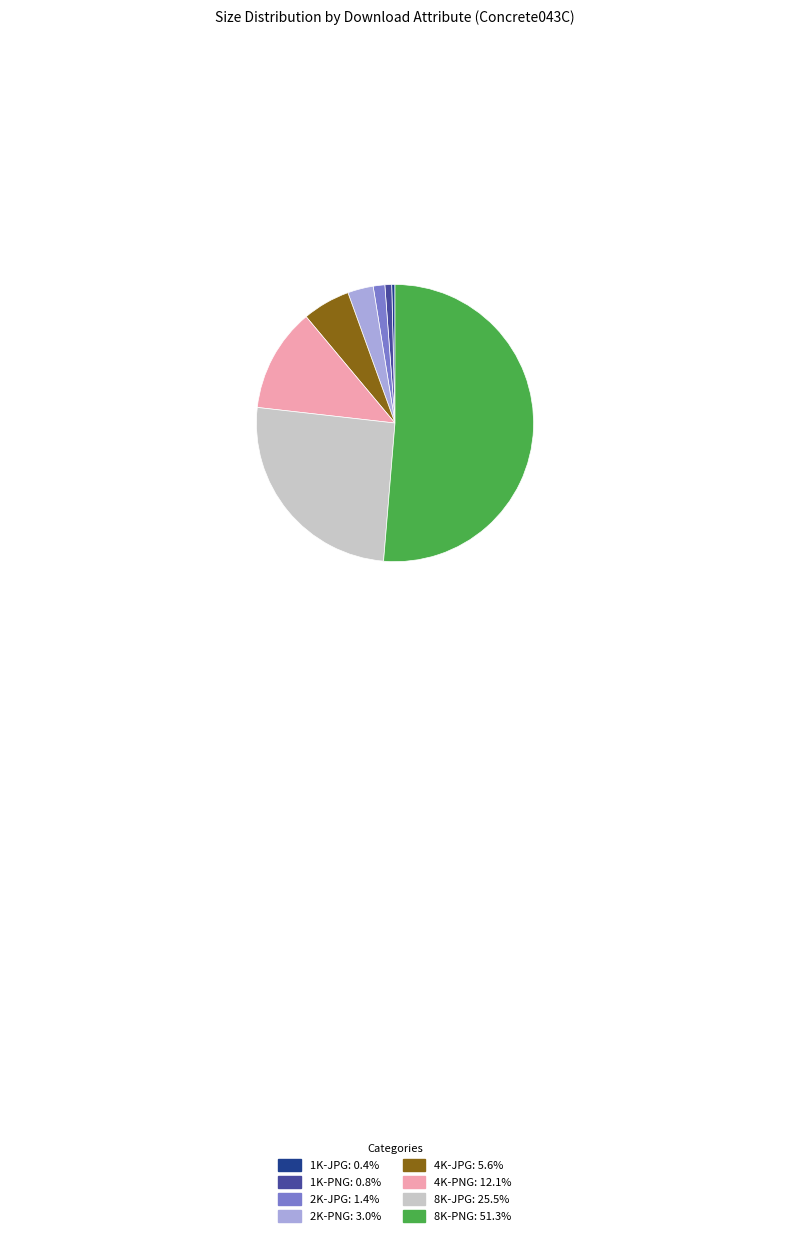

The 2K-JPG slice represents 1% of the pie. True or false?

True